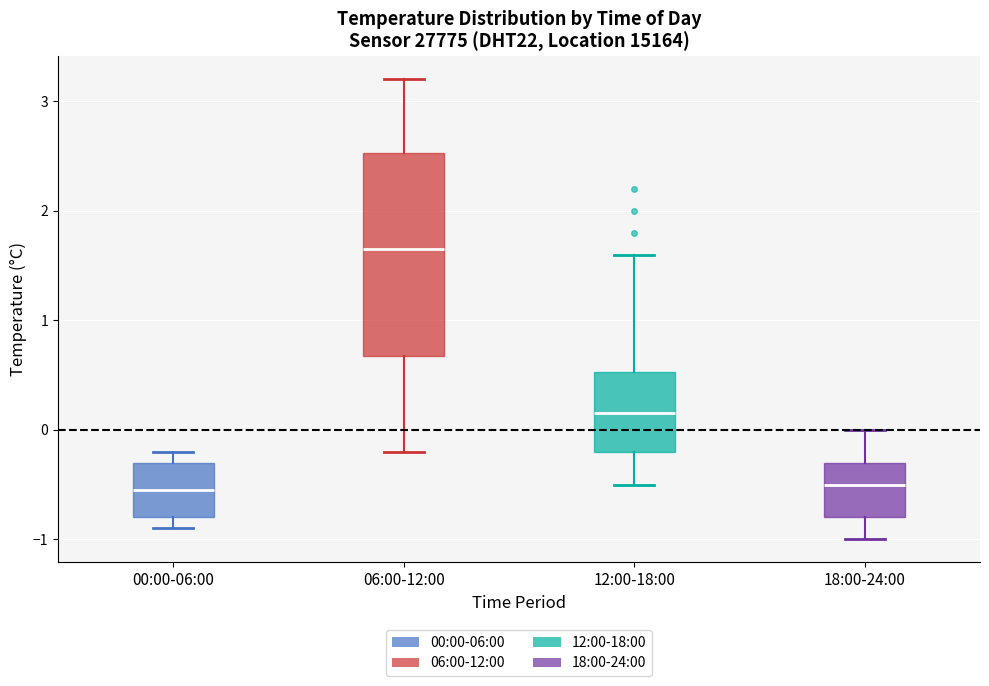

Reading left to right, transcribe this box plot: for each box, give where its median line is, the range the box spans, and where its two whiskers end, as read against the y-axis. The values are not printed on the chart, so give them approximately, as read against the axis.

00:00-06:00: median -0.5, box -0.8 to -0.3, whiskers -0.9 to -0.2
06:00-12:00: median 1.7, box 0.7 to 2.5, whiskers -0.2 to 3.2
12:00-18:00: median 0.2, box -0.2 to 0.5, whiskers -0.5 to 1.6
18:00-24:00: median -0.5, box -0.8 to -0.3, whiskers -1.0 to 0.0